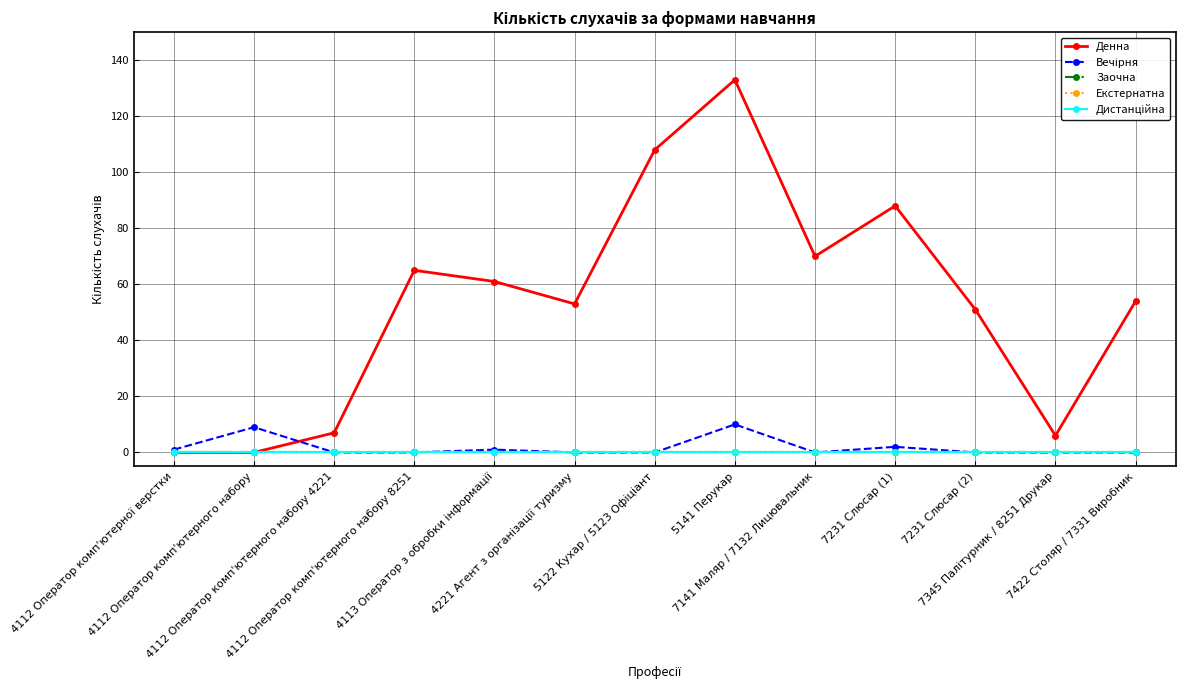

What is the average value of the Вечірня series?

2